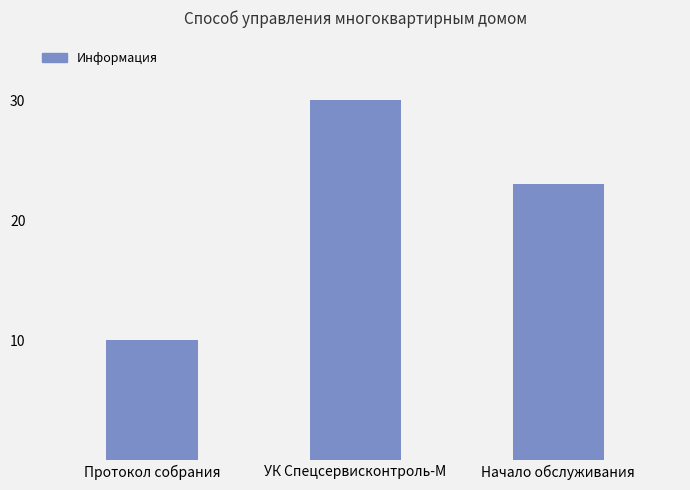

What is the label of the 3rd bar from the right?

Протокол собрания